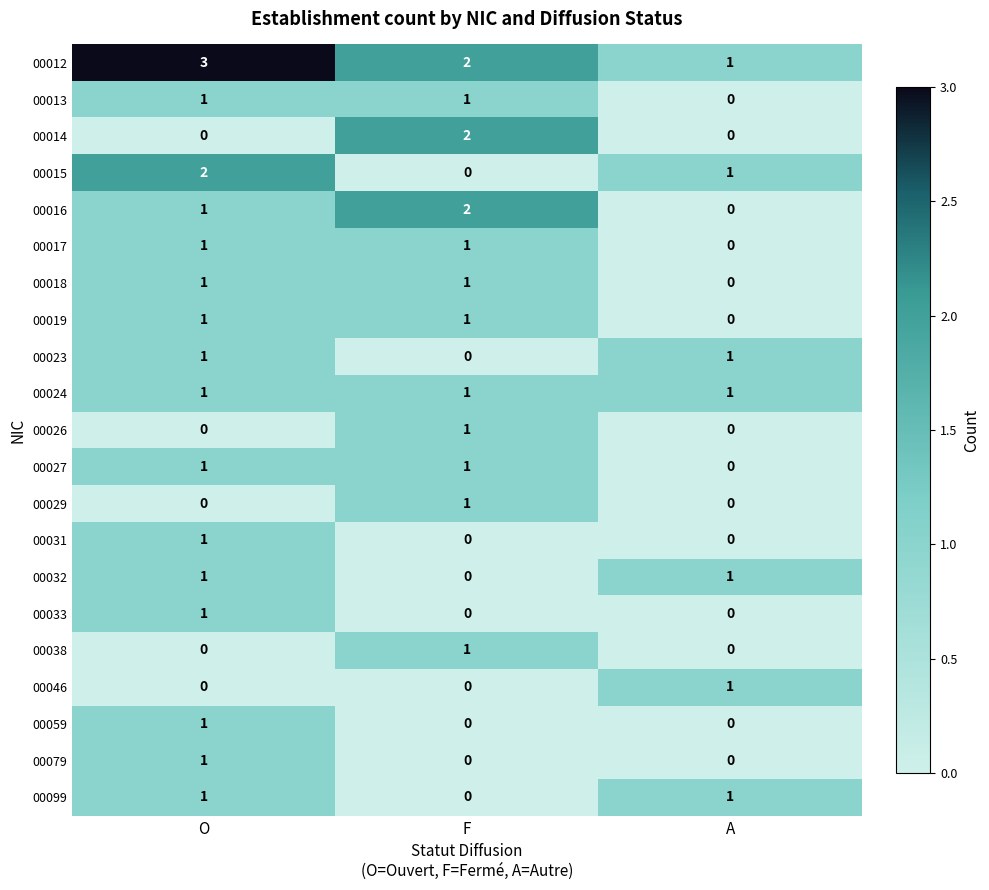

At how many categories does at least one series exceed 0?

3